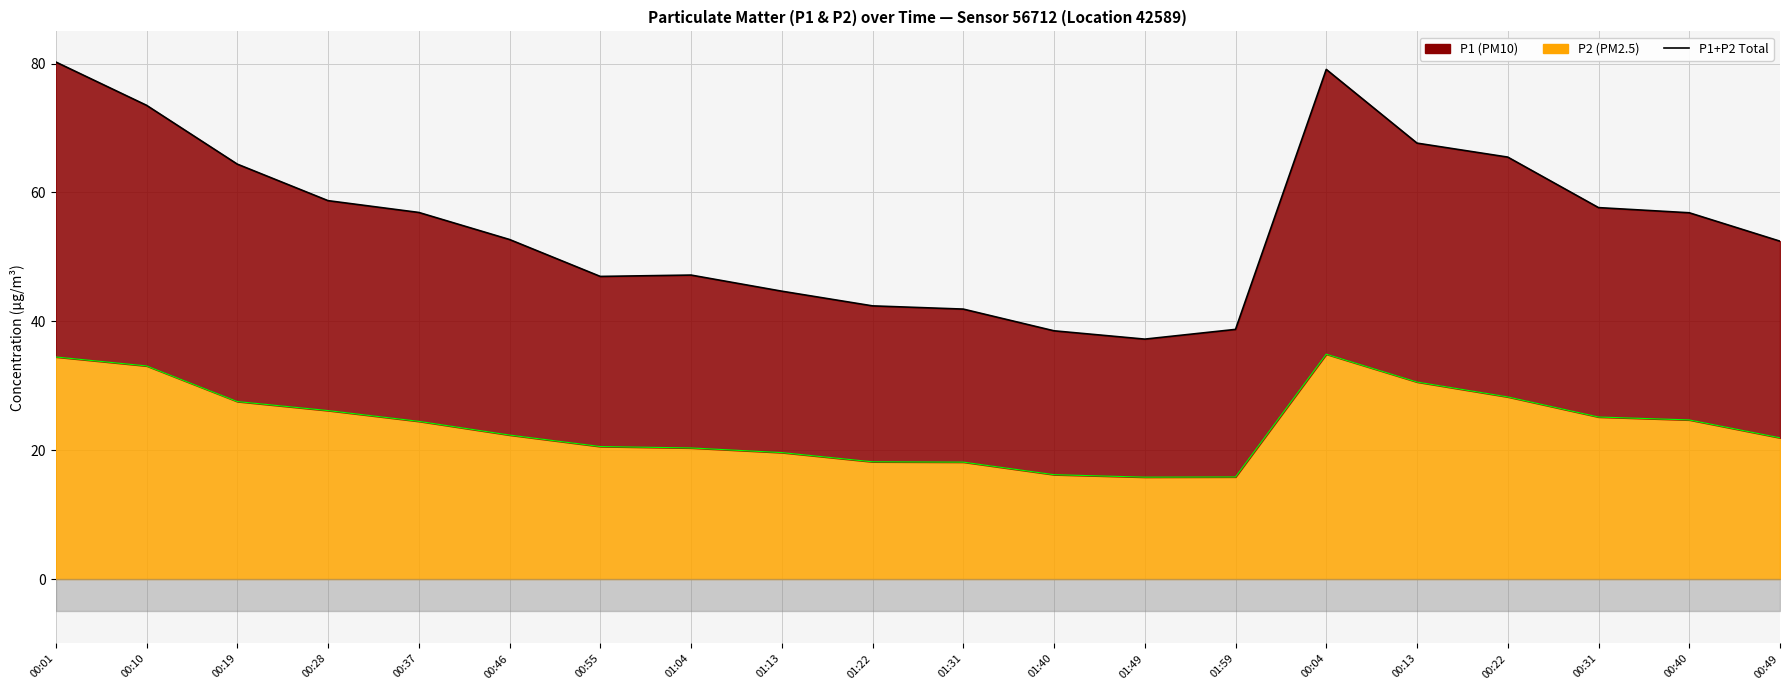

What is the change in value from 00:04 to 00:31?

-21.4